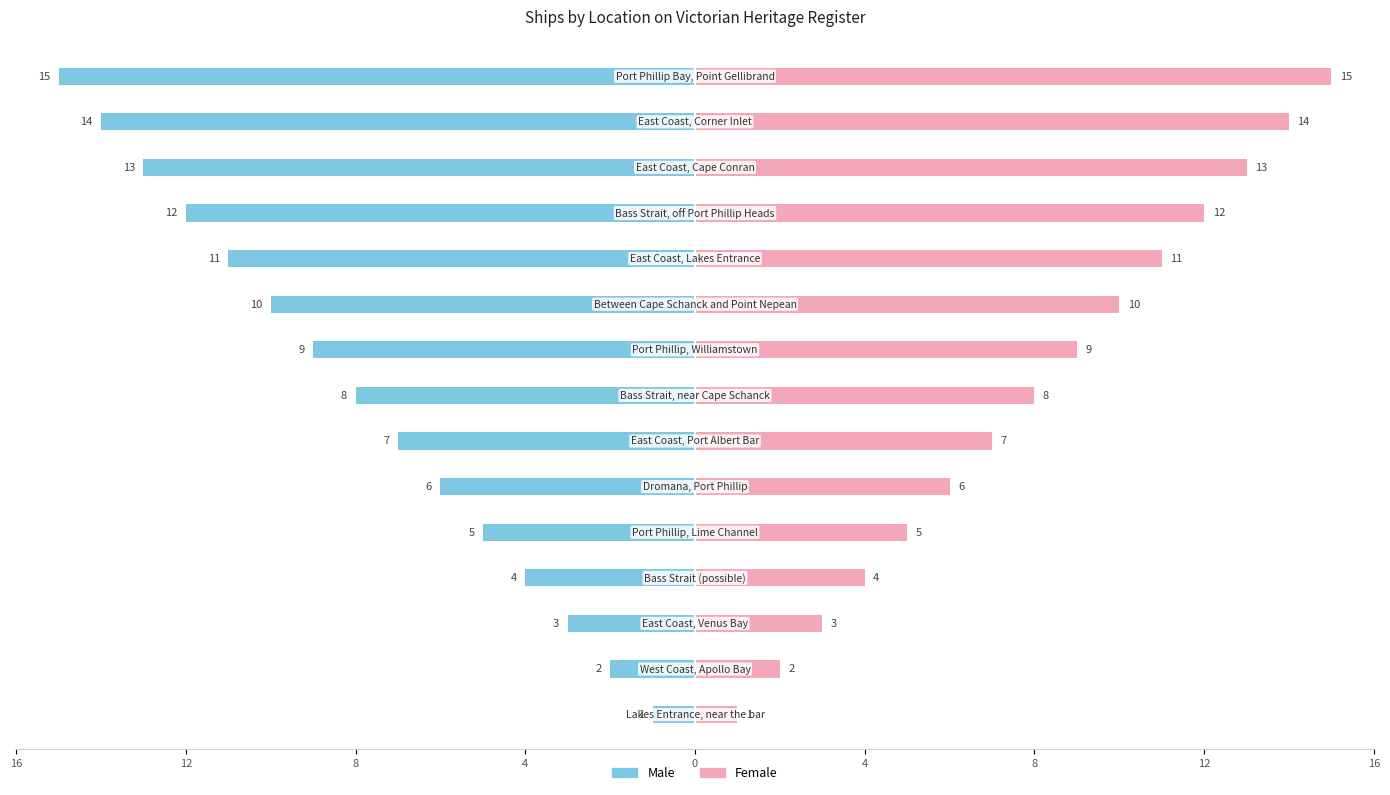

True or false: Male has a value of -13 at 12.

True